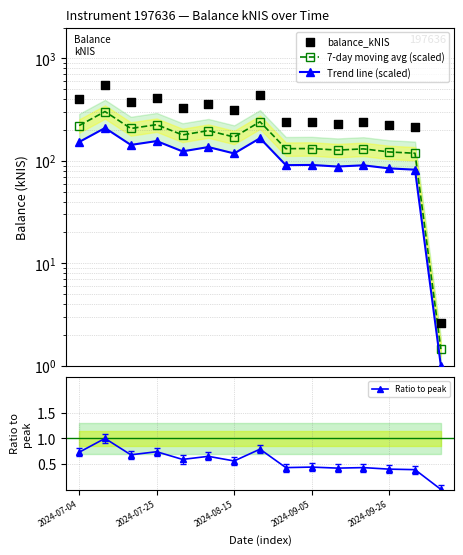

Which series reaches the minimum Y coordinate?

Ratio to peak